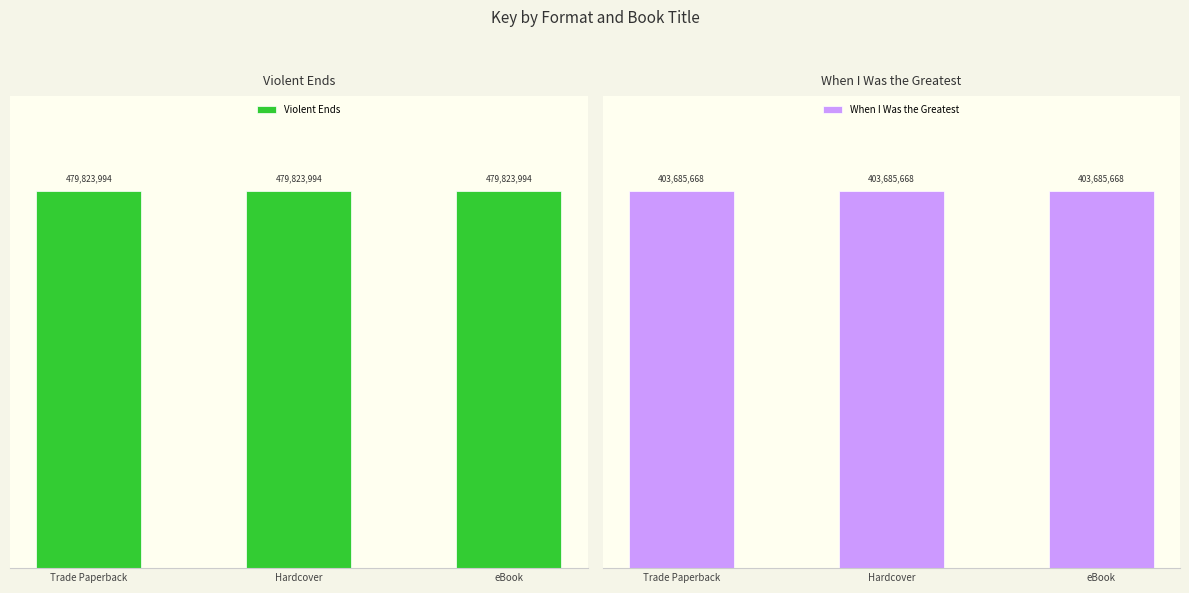

At which label is When I Was the Greatest closest to 403685668?

Trade Paperback